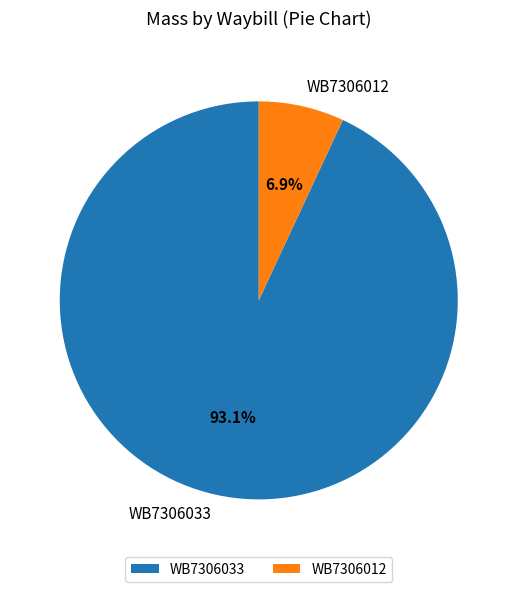

To the nearest percent, what percentage of the pie is WB7306033?

93%